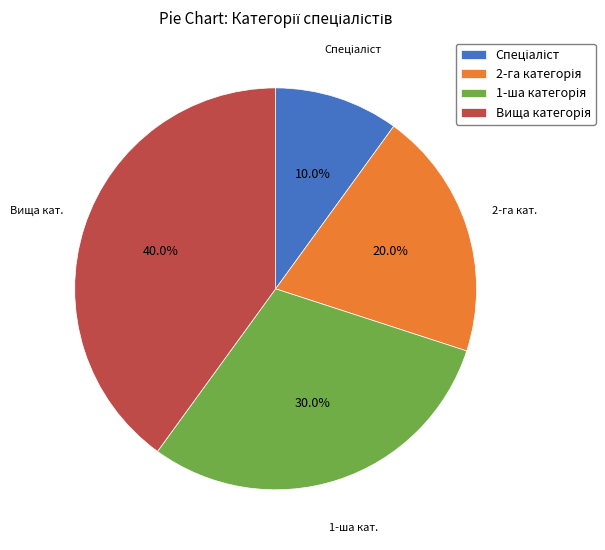

Does any single category account for the majority?

No